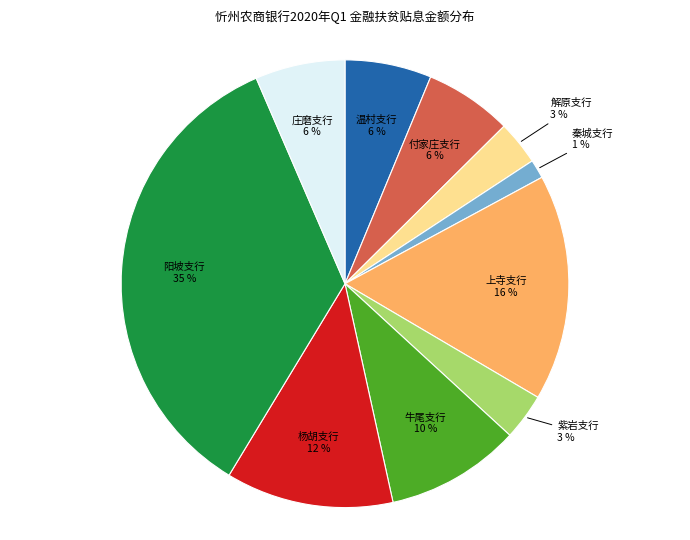

To the nearest percent, what portion does 解原支行 represent?

3%